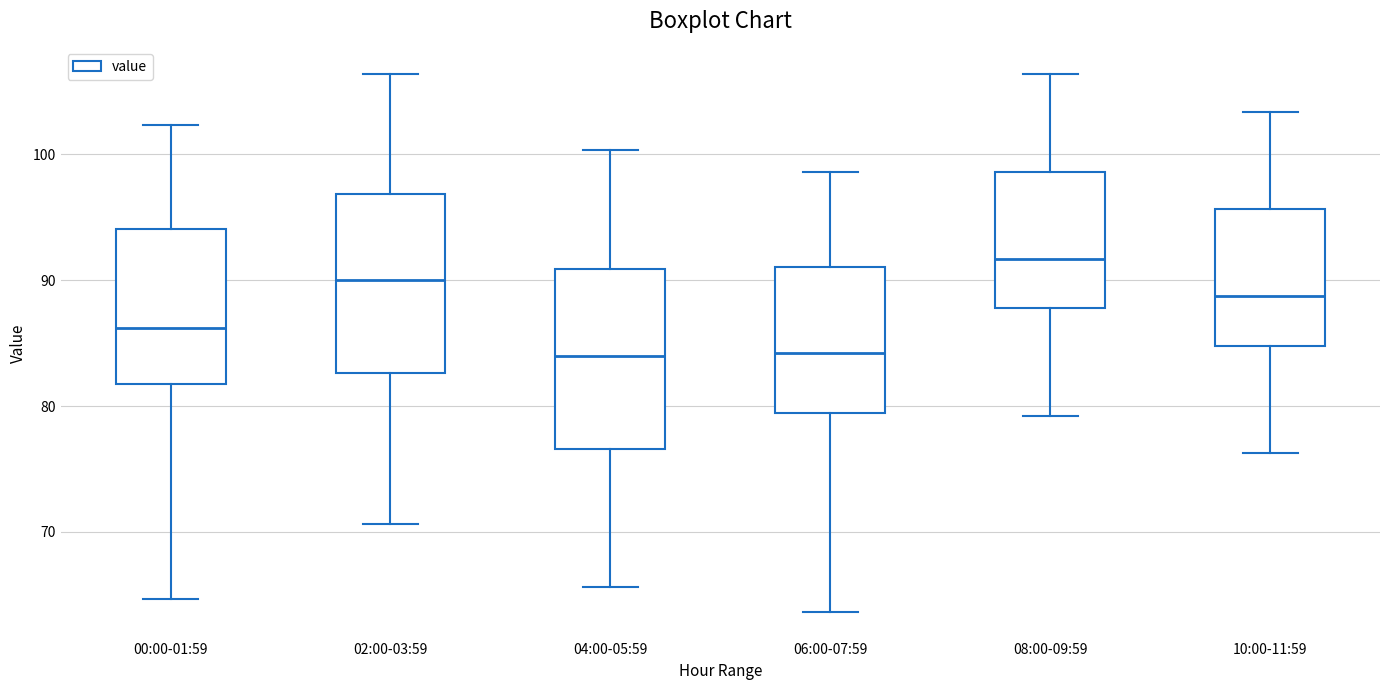

Reading left to right, read every box against the y-axis: the position of its median line, the range the box covers, and the ends of its whiskers. The values are not printed on the chart, so give them approximately, as read against the axis.

00:00-01:59: median 86, box 82 to 94, whiskers 65 to 102
02:00-03:59: median 90, box 83 to 97, whiskers 71 to 106
04:00-05:59: median 84, box 77 to 91, whiskers 66 to 100
06:00-07:59: median 84, box 79 to 91, whiskers 64 to 99
08:00-09:59: median 92, box 88 to 99, whiskers 79 to 106
10:00-11:59: median 89, box 85 to 96, whiskers 76 to 103